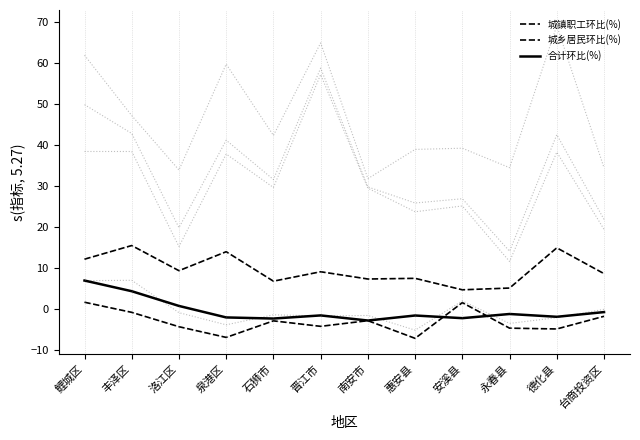

Count the number of data series in this chart.

3